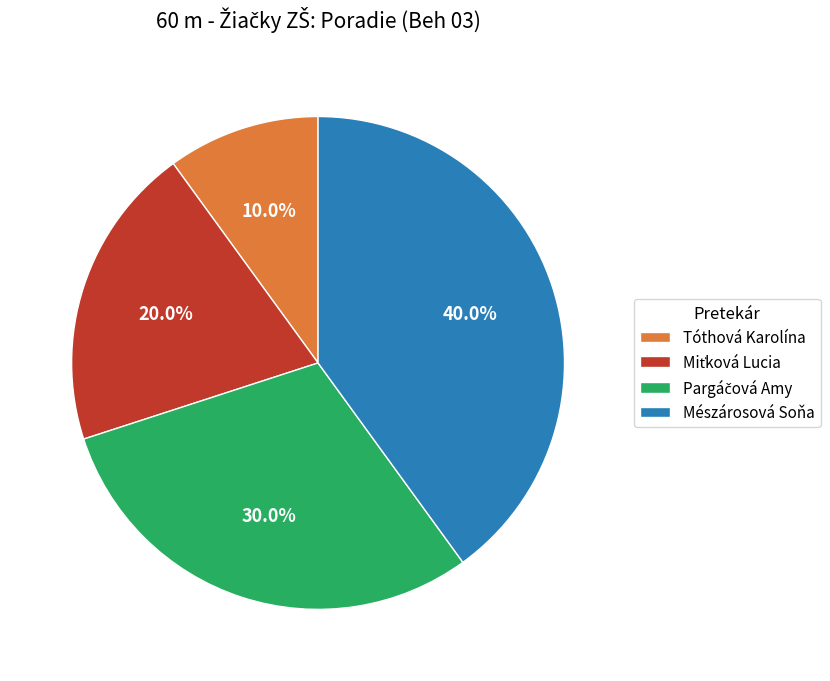

What is the total percentage of Mészárosová Soňa and Tóthová Karolína?

50.0%